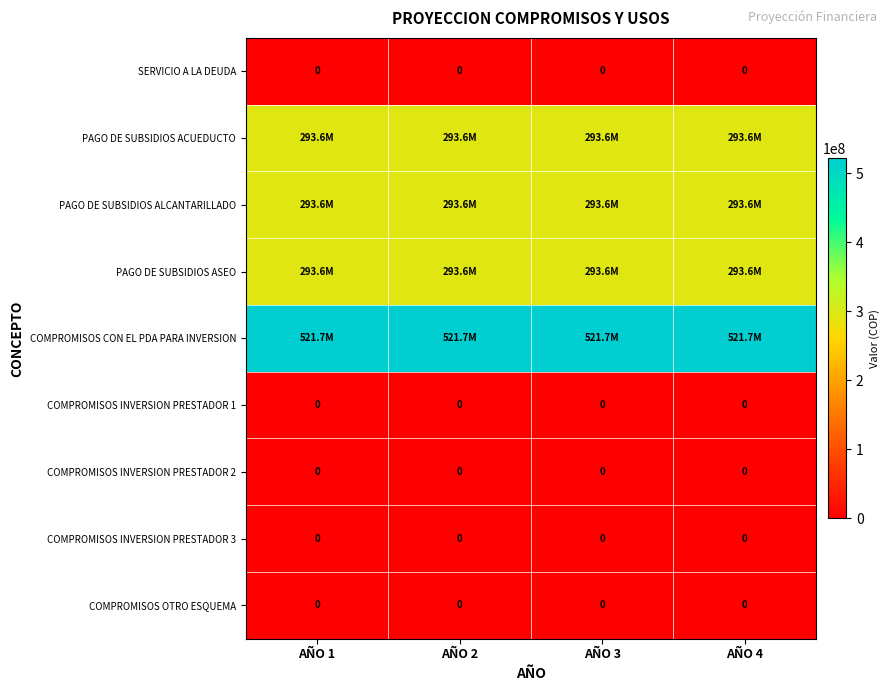

What is the greatest value displayed?

521696522